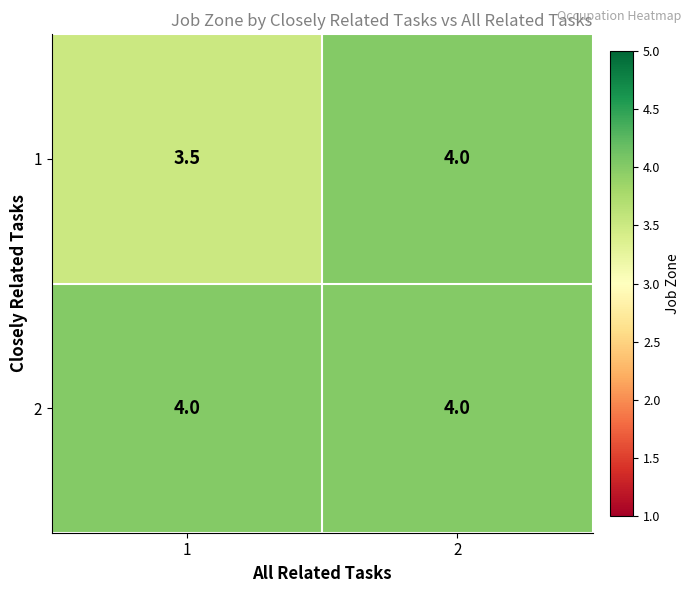

Count the number of categories in the chart.

2